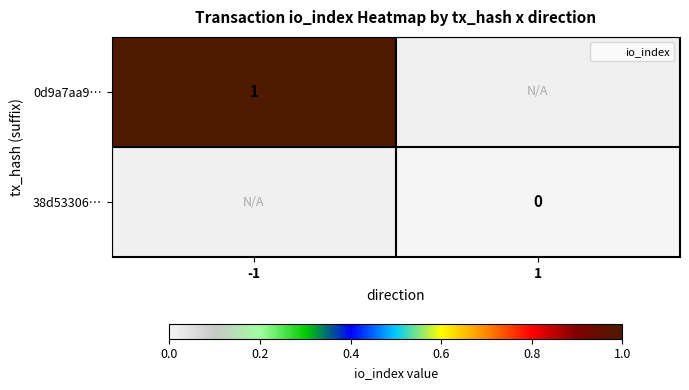

At how many categories does at least one series exceed 0?

1